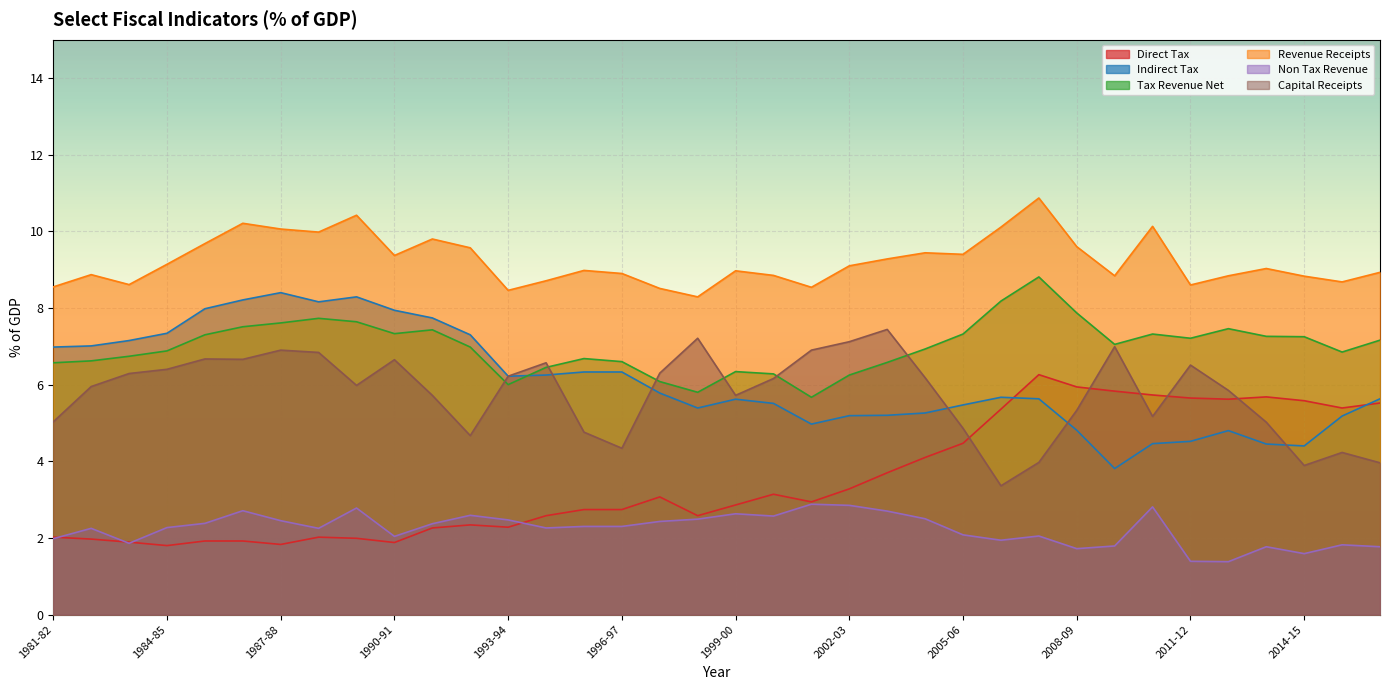

At which category does the chart reach its minimum across all series?

2012-13